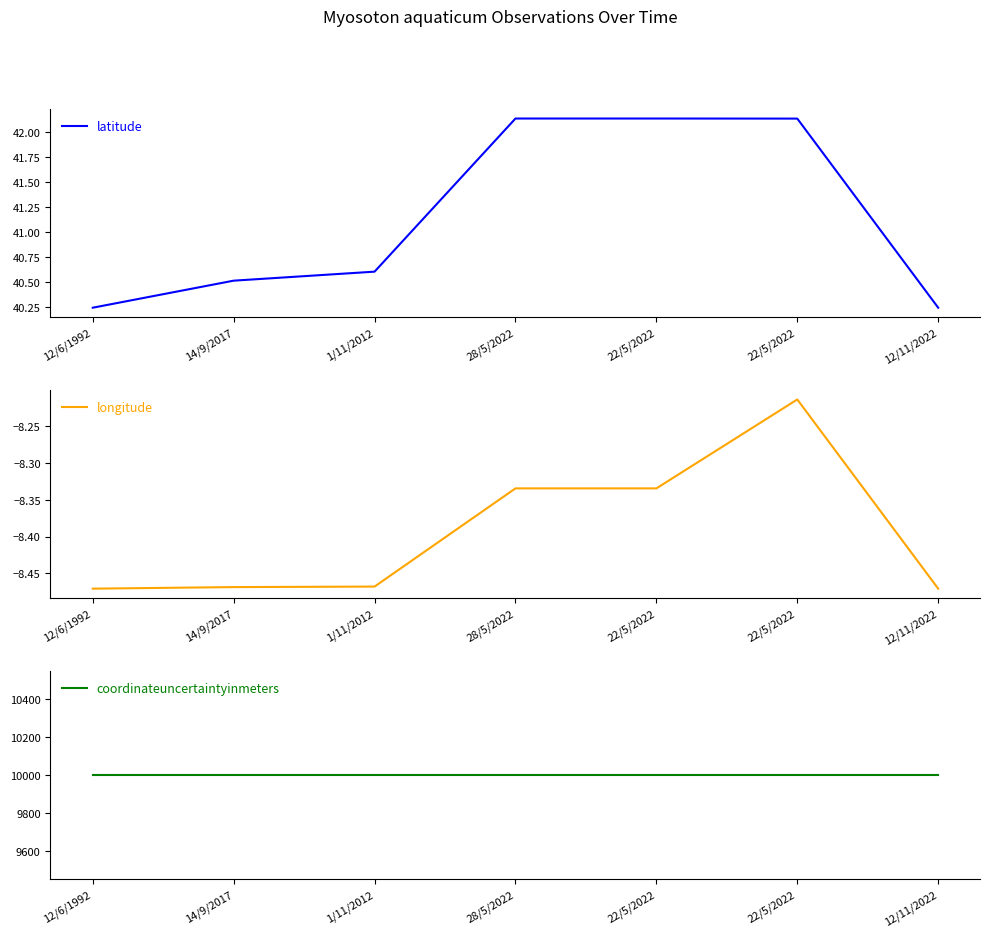

Between 12/11/2022 and 1/11/2012, which is larger?

1/11/2012